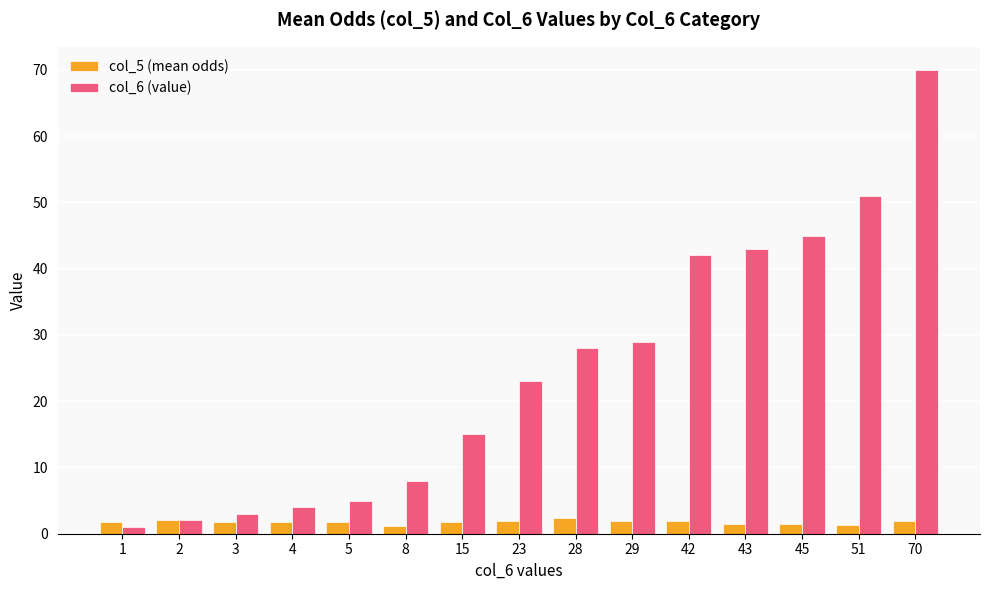

How many bars are there in total?

30